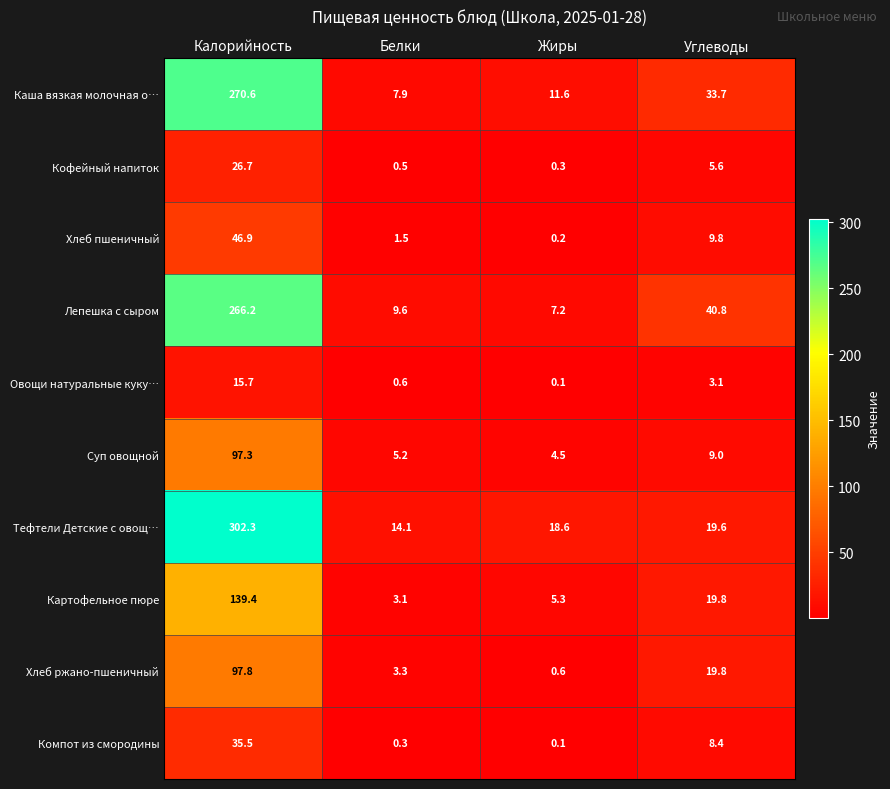

What is the difference between the second highest and minimum values in the Тефтели Детские с овощ… series?

5.5